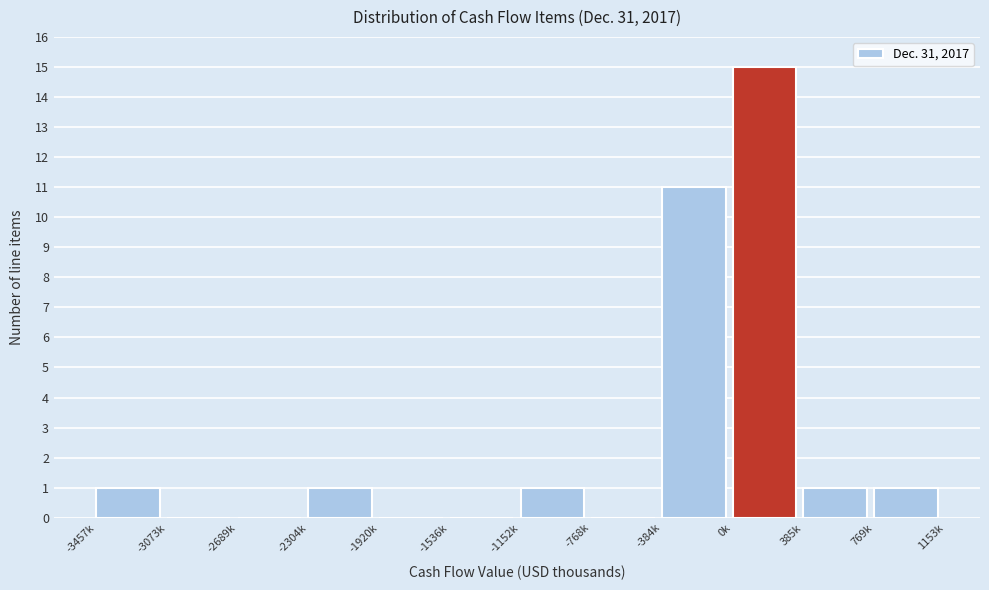

Reading left to right, extract all data points from this chart.

-3457k=1	-3073k=0	-2689k=0	-2304k=1	-1920k=0	-1536k=0	-1152k=1	-768k=0	-384k=11	0k=15	385k=1	769k=1